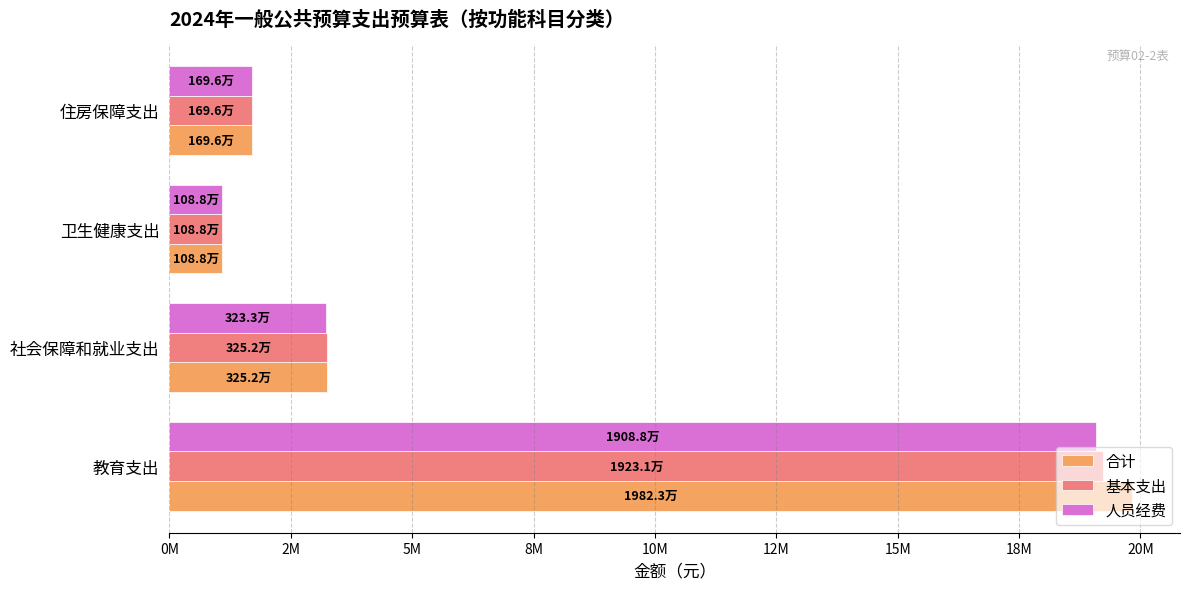

What is the sum of all 合计 values?

25858294.7